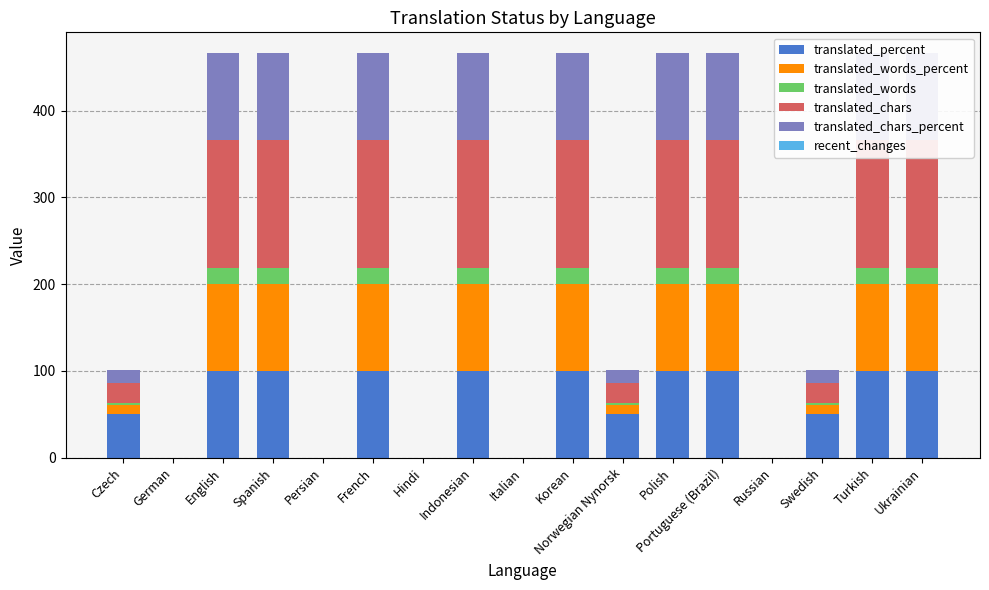

Which series has the largest range (max minus min)?

translated_chars